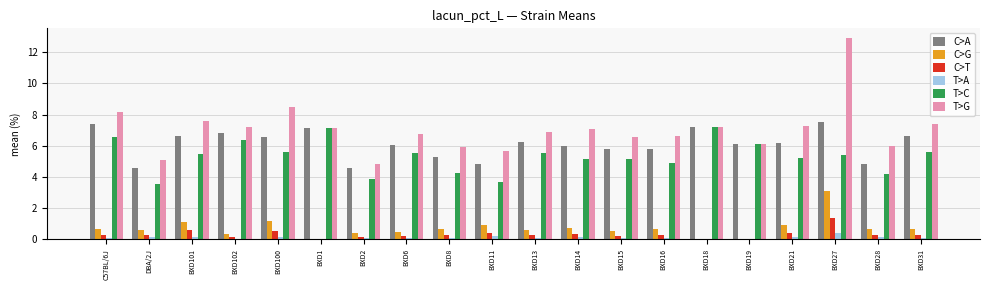

What value does the C>G series have at BXD31?

0.7